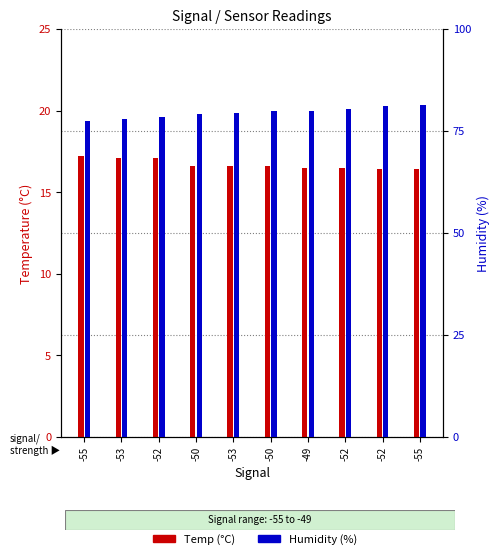

Reading right to left, what are all the values shown in this chart?

Temp (°C): -55=16.4	-52=16.4	-52=16.5	-49=16.5	-50=16.6	-53=16.6	-50=16.6	-52=17.1	-53=17.1	-55=17.2
Humidity (%): -55=81.3	-52=81.0	-52=80.3	-49=79.8	-50=79.9	-53=79.5	-50=79.1	-52=78.5	-53=77.8	-55=77.4